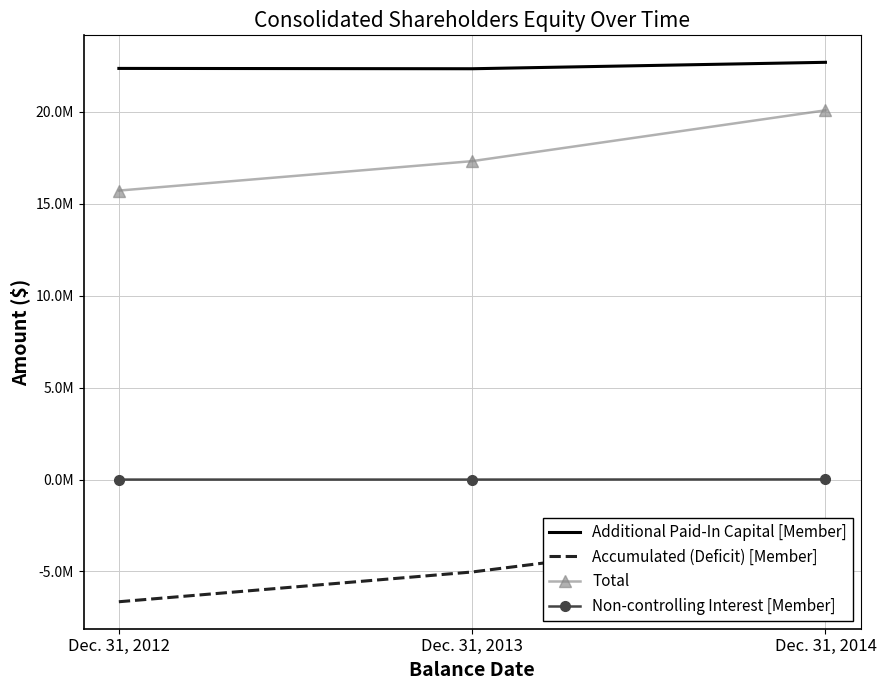

Reading left to right, extract all data points from this chart.

Additional Paid-In Capital [Member]: 22371362	22353600	22703745
Accumulated (Deficit) [Member]: -6647122	-5027578	-2621692
Total: 15724240	17326022	20090426
Non-controlling Interest [Member]: 0	0	8373